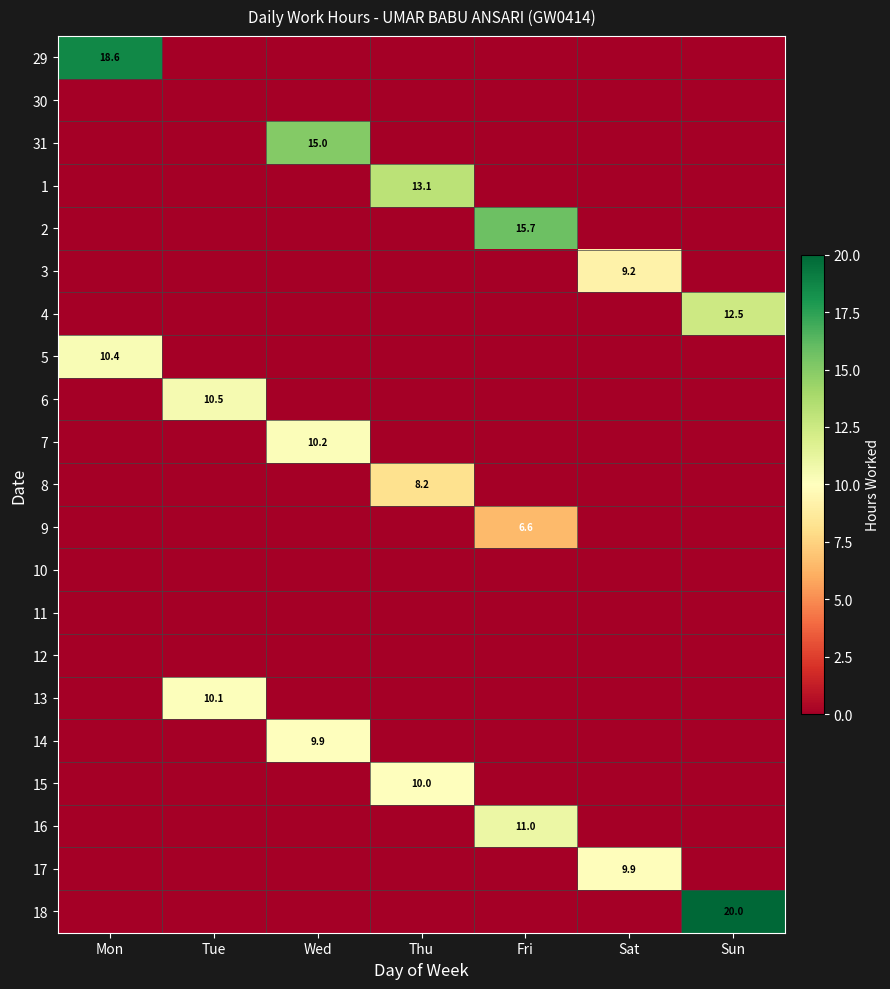

Is the value of 18 at Sun greater than the value of 3 at Sat?

Yes